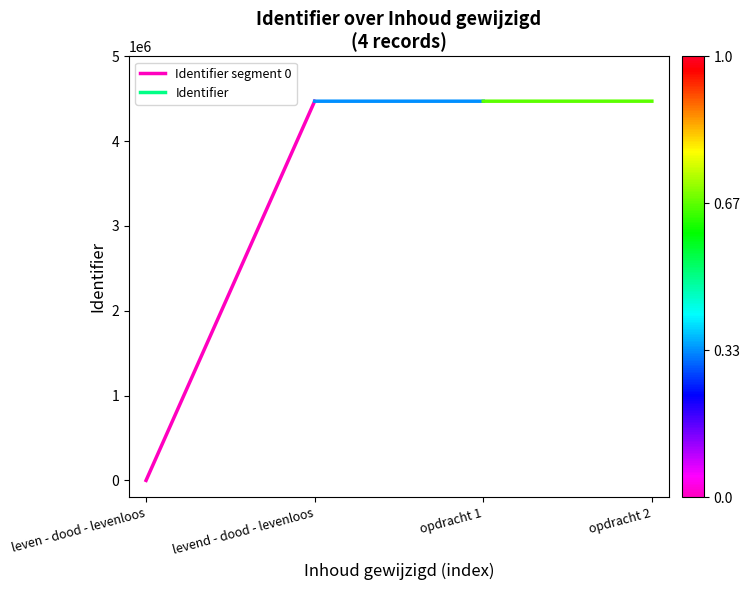

List the labels in order of value, smallest first.

leven - dood - levenloos, levend - dood - levenloos